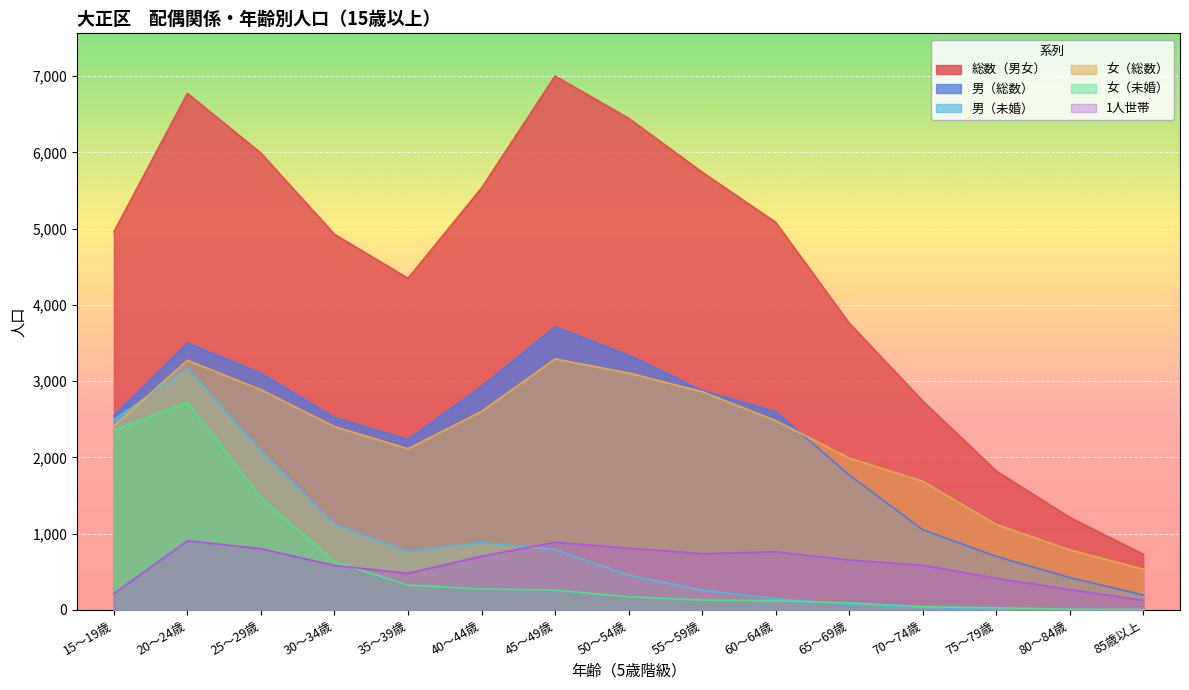

At how many categories does at least one series exceed 4718?

9